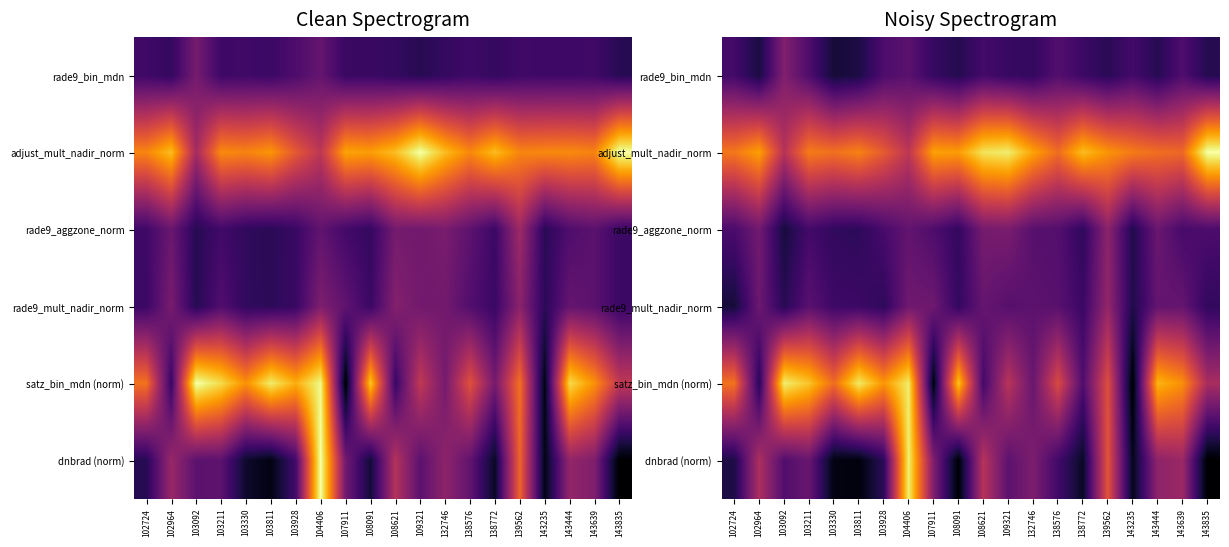

At which label is adjust_mult_nadir_norm closest to 0?

103092